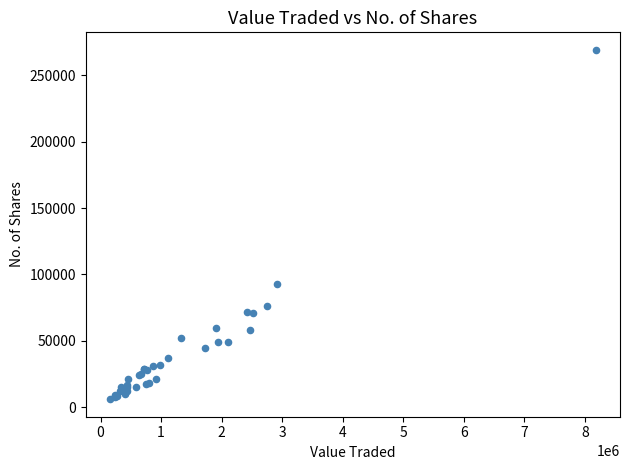

What Y value in the scatter plot is closest to 137597?

92650